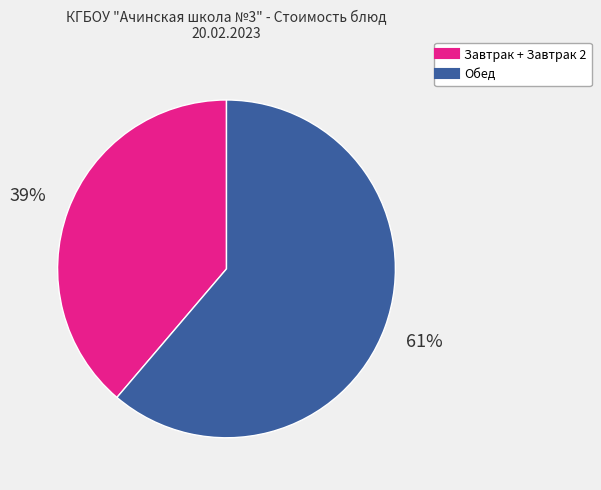

To the nearest percent, what is the average slice percentage?

50%